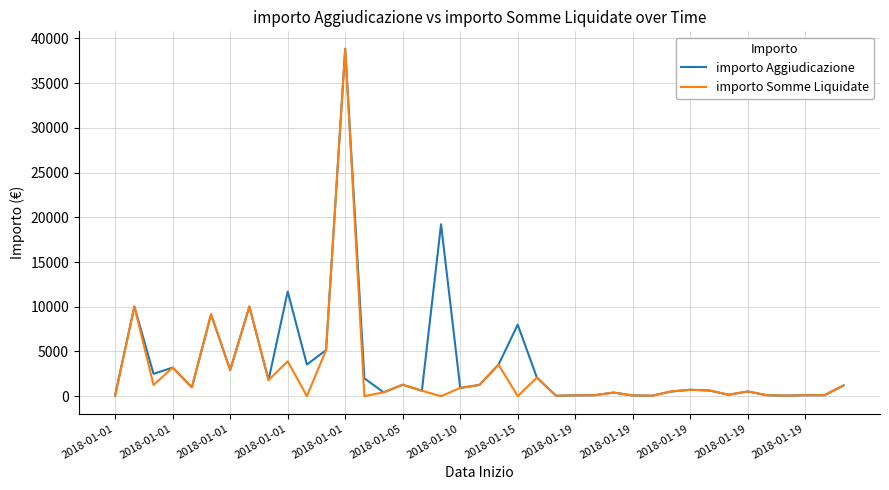

What is the maximum value shown in the chart?

38850.0